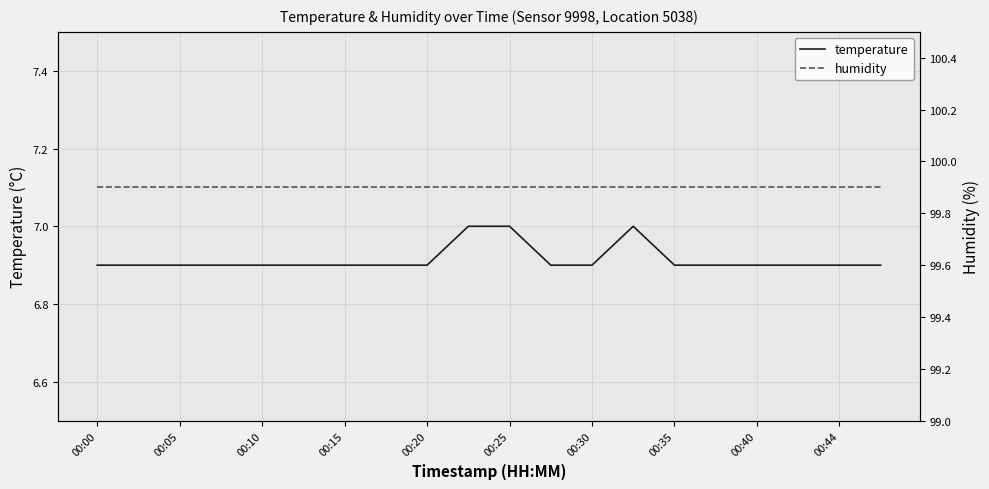

Does the chart have visible grid lines?

Yes